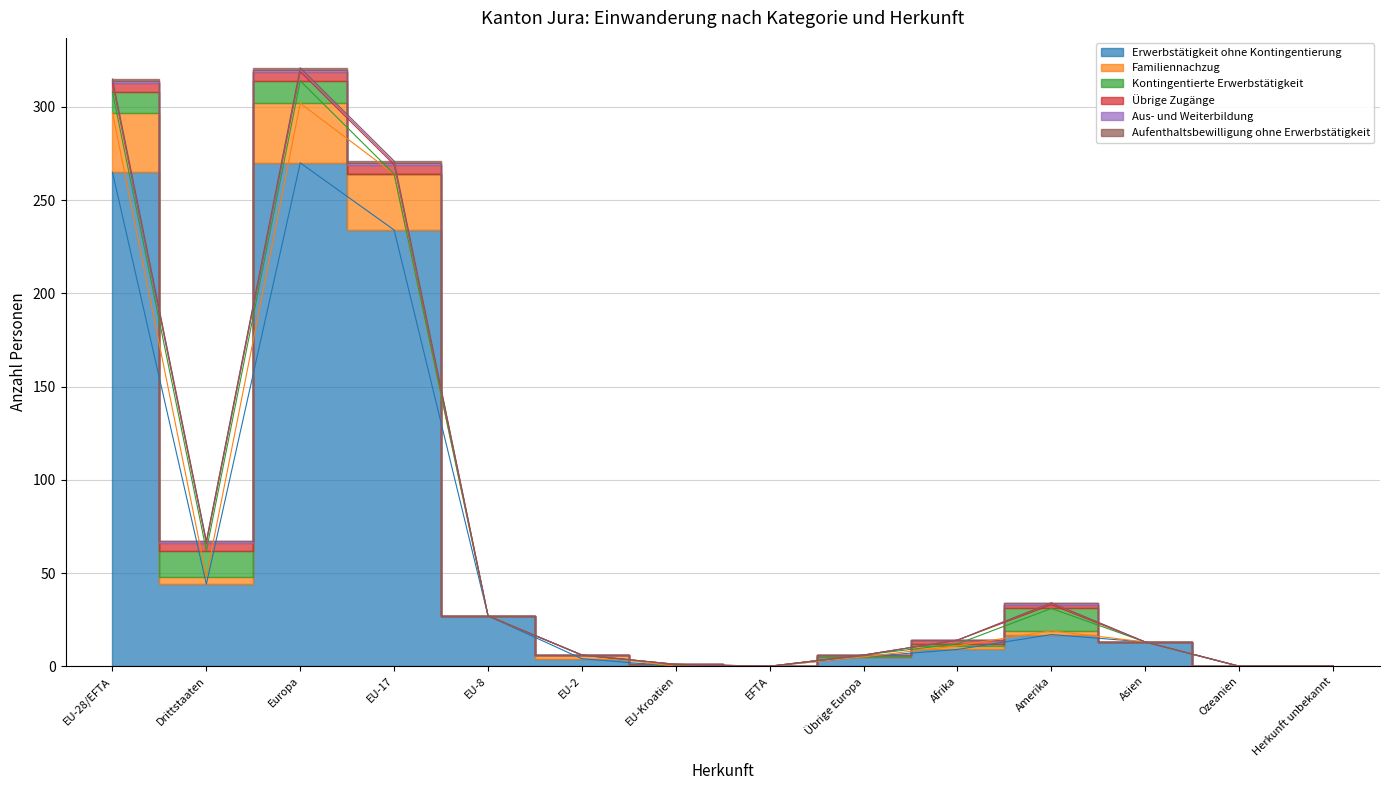

Is the value of Erwerbstätigkeit ohne Kontingentierung at Europa greater than the value of Familiennachzug at EU-17?

Yes